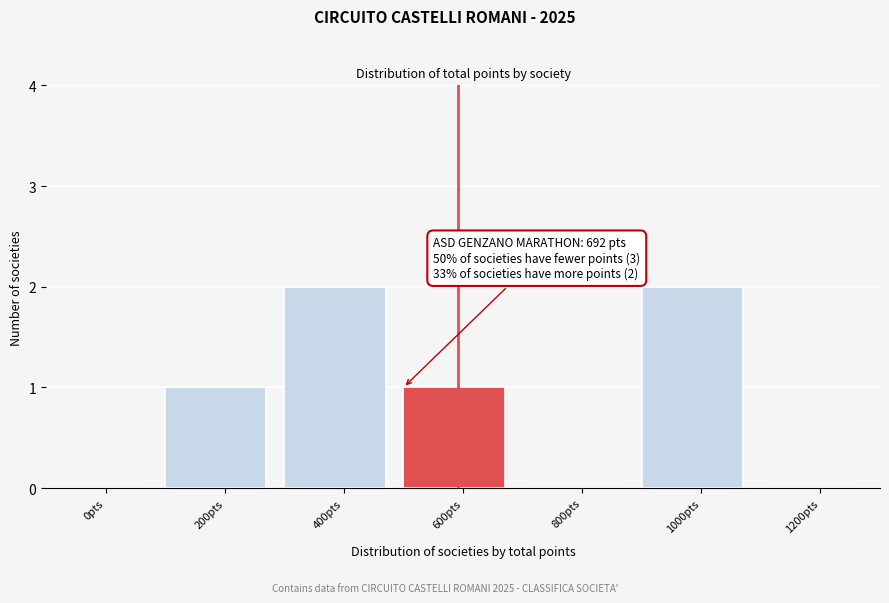

Reading left to right, extract all data points from this chart.

0pts=0	200pts=1	400pts=2	600pts=1	800pts=0	1000pts=2	1200pts=0